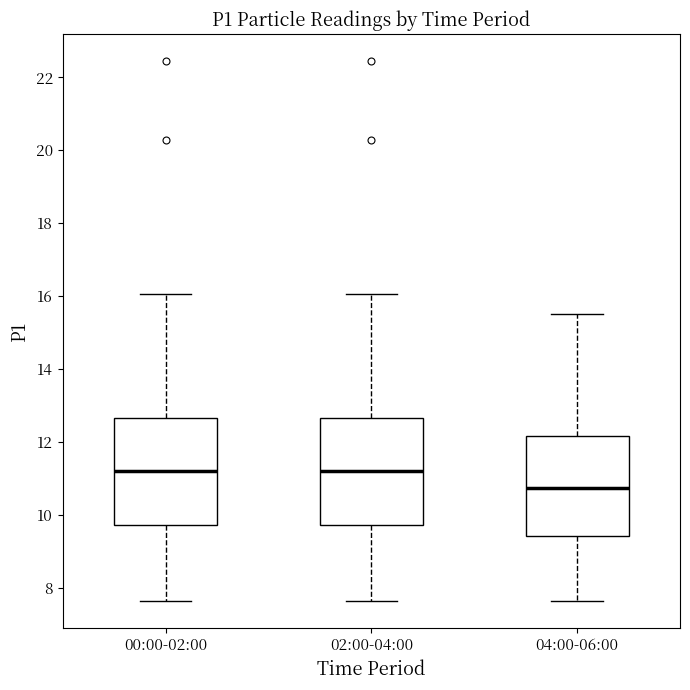

Where is the lower edge of the box for 04:00-06:00 on the y-axis? The values are not printed on the chart, so give them approximately, as read against the axis.

9.4